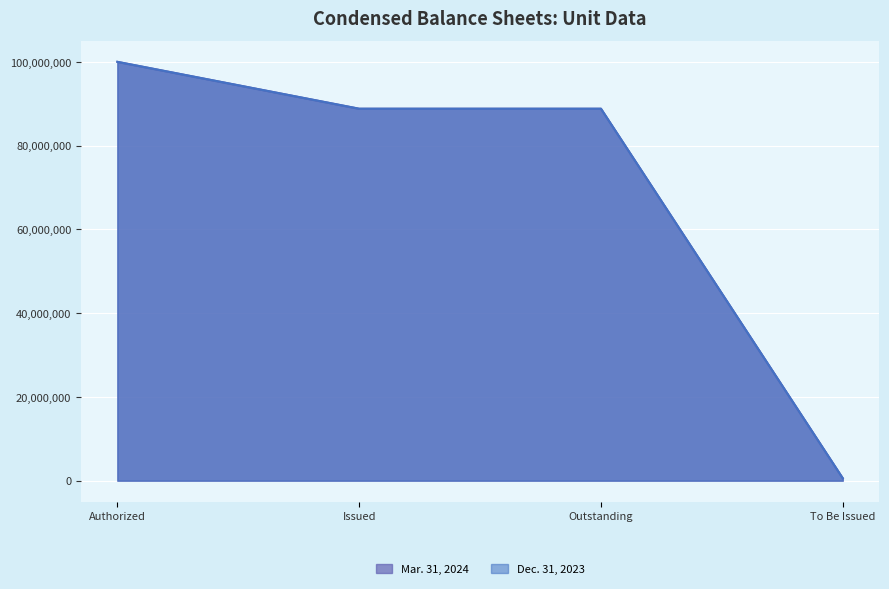

What is the difference between the Dec. 31, 2023 values at To Be Issued and Outstanding?

88225312